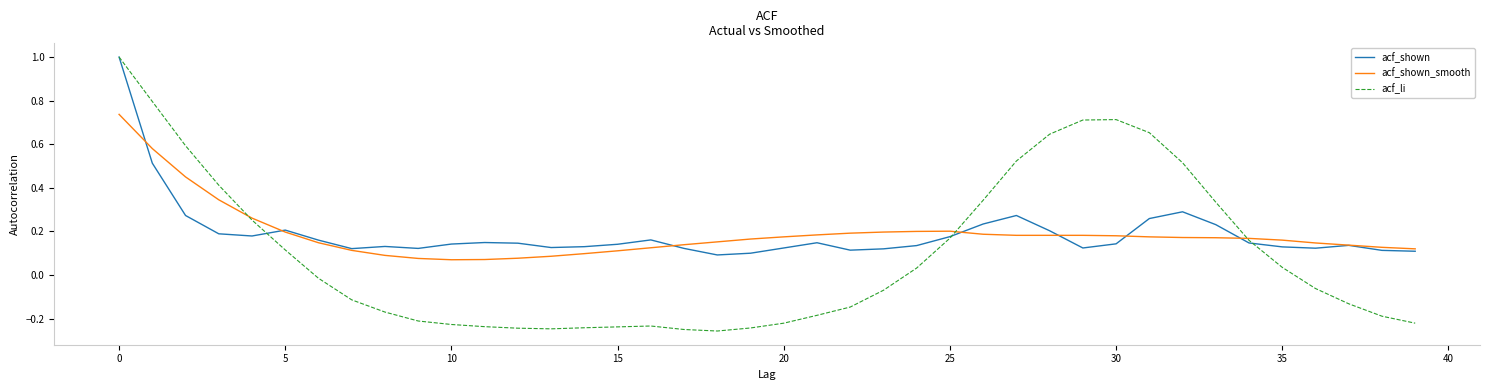

Which series has the largest range (max minus min)?

acf_li